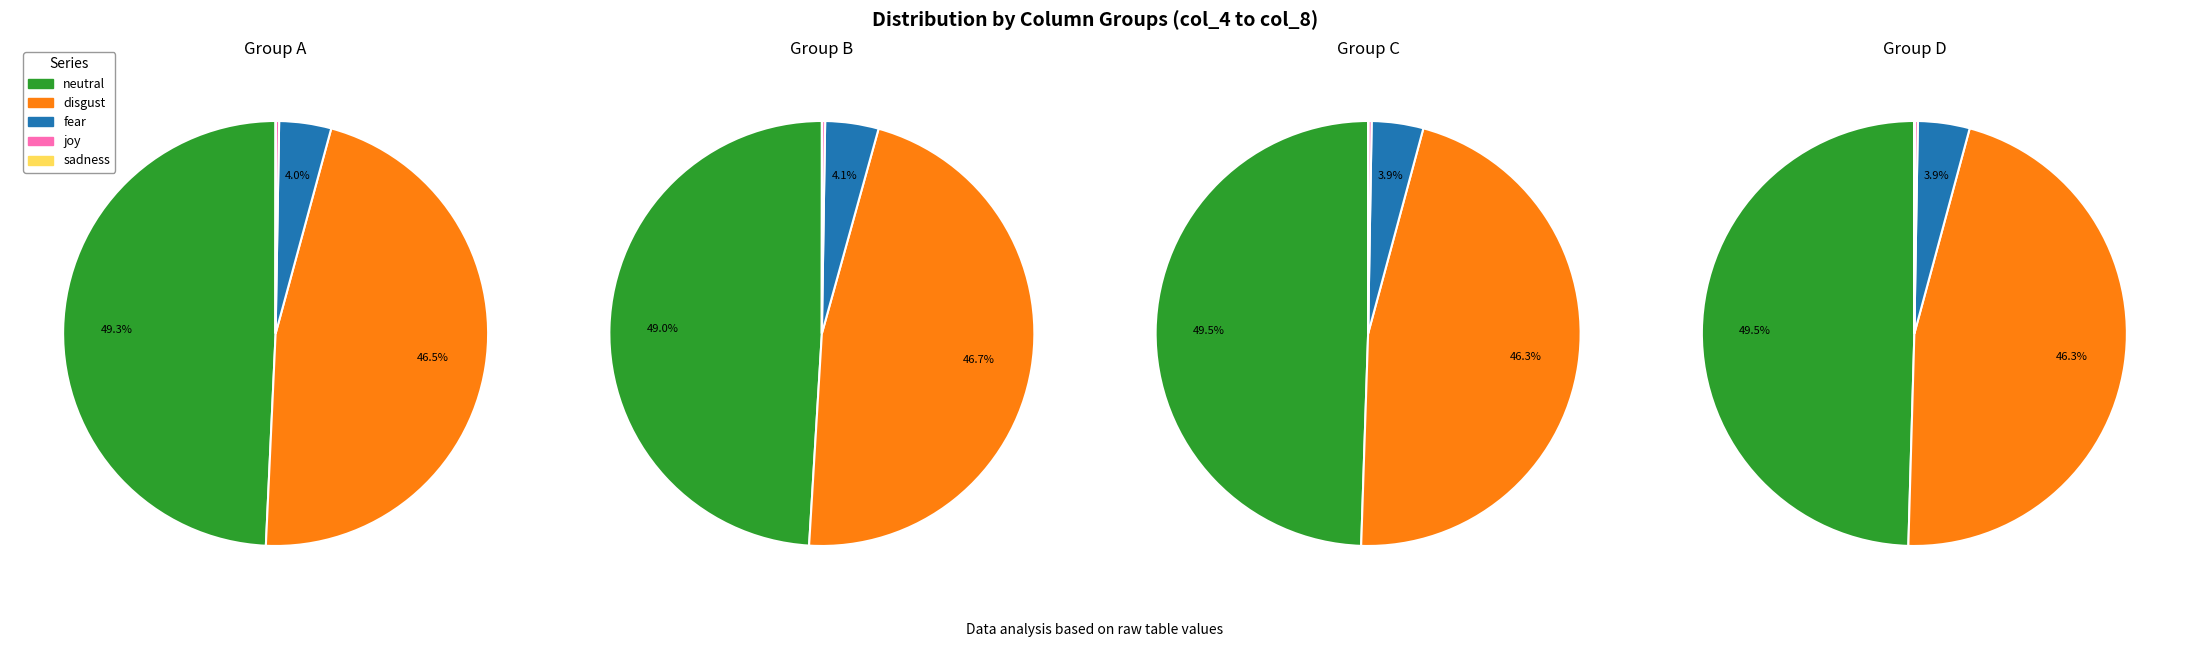

What portion of the pie excludes 13?

97.6%